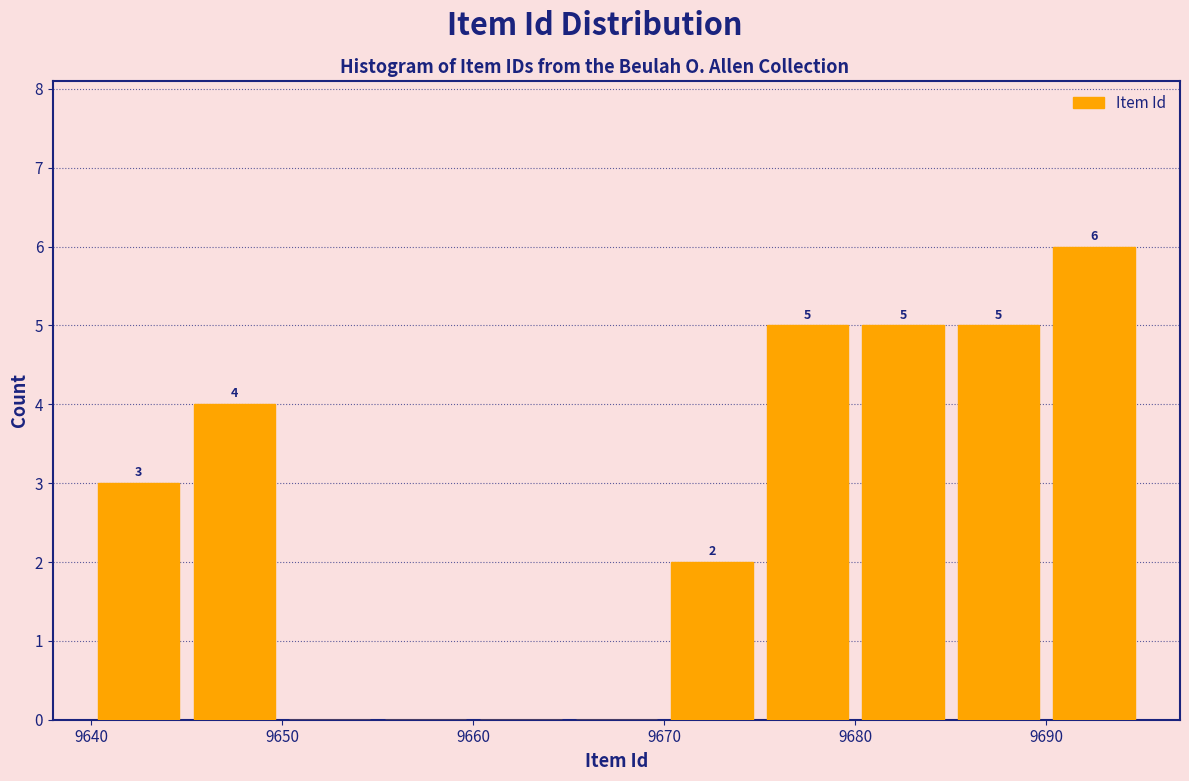

Which range on the x-axis has the tallest bar?

9690 to 9695